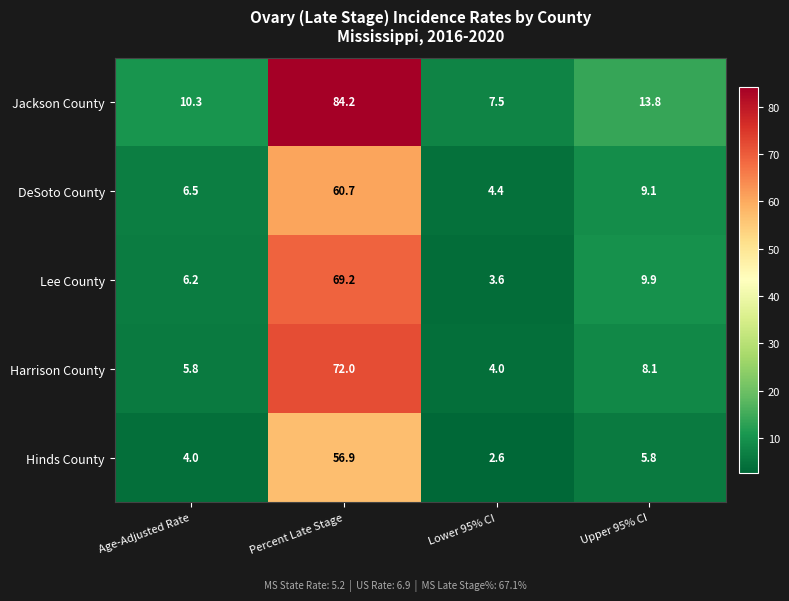

Where does the Lee County series first go above 9?

Percent Late Stage